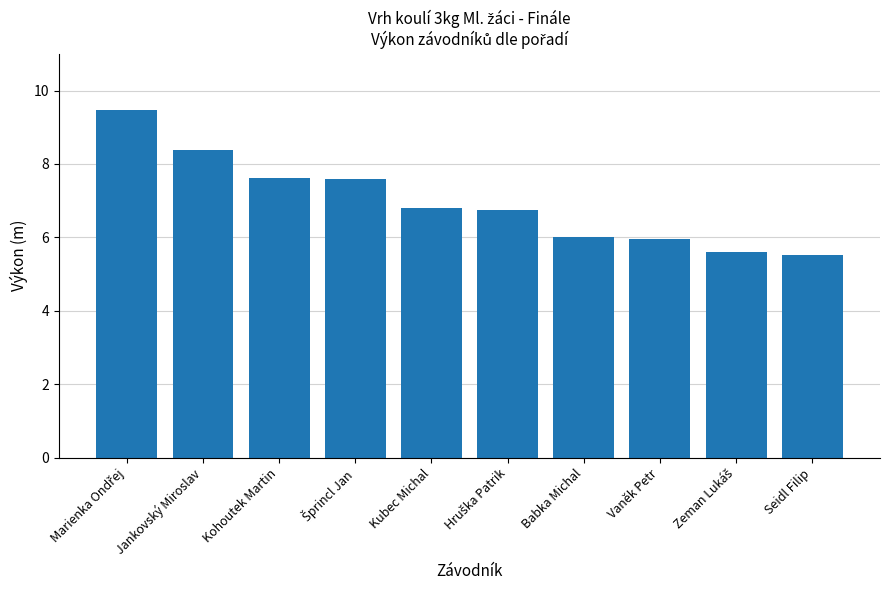

Does the chart contain stacked bars?

No